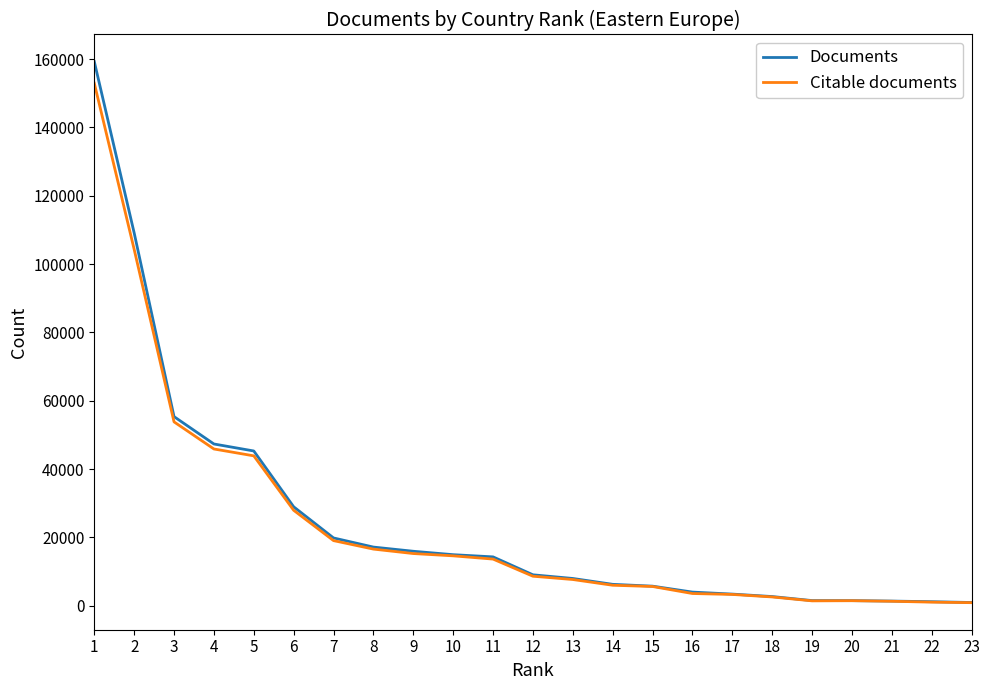

At which label is Documents closest to 80117?

3